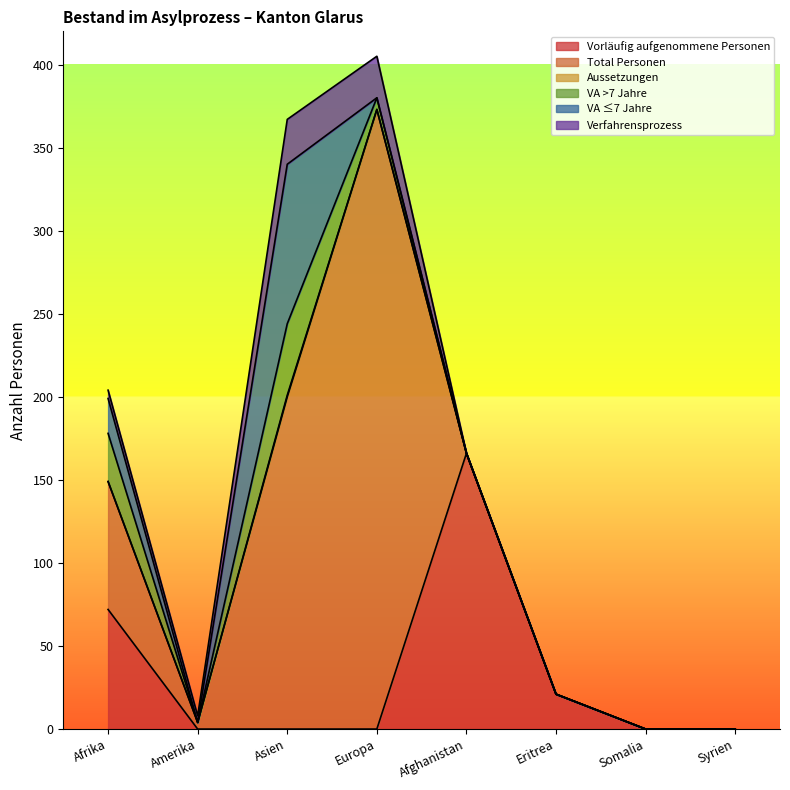

Reading left to right, transcribe all the data shown in this chart.

Vorläufig aufgenommene Personen: 72	0	0	0	166	21	0	0
Total Personen: 77	4	200	373	0	0	0	0
Aussetzungen: 0	0	1	0	0	0	0	0
VA >7 Jahre: 29	0	43	7	0	0	0	0
VA ≤7 Jahre: 21	0	96	0	0	0	0	0
Verfahrensprozess: 5	4	27	25	0	0	0	0